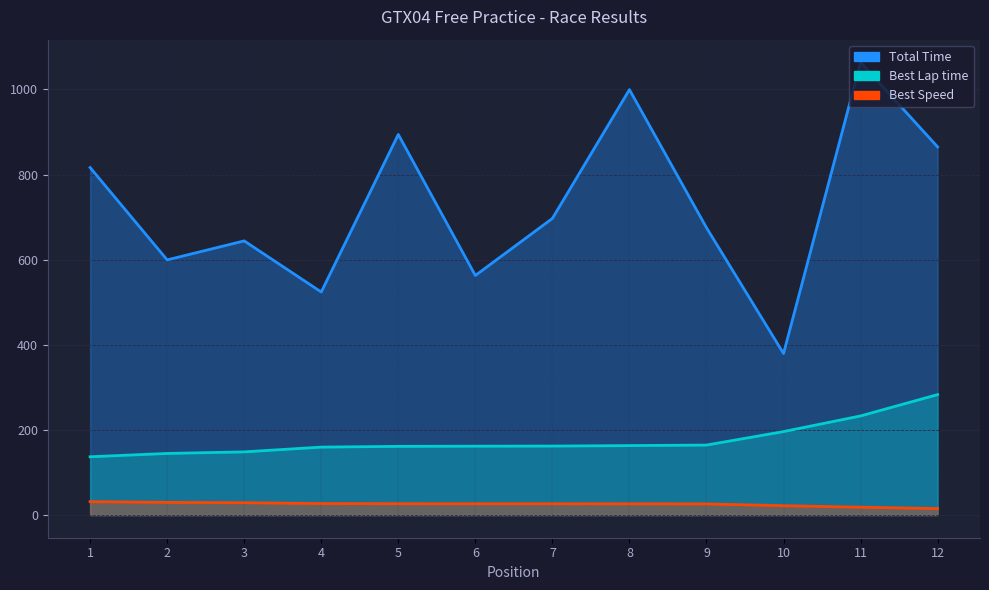

Which category has the lowest value across all series?

12